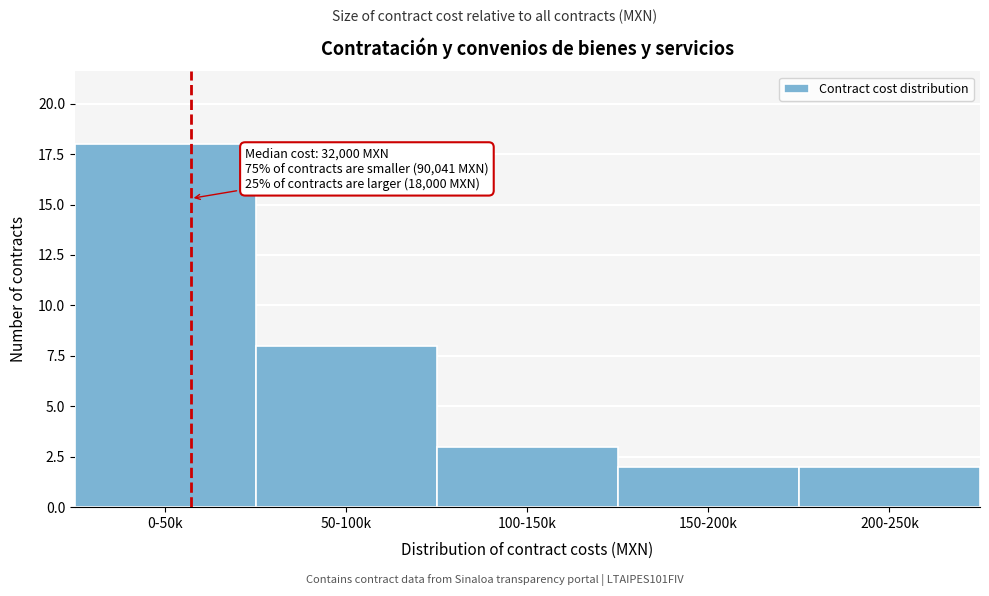

Reading right to left, what are all the values shown in this chart?

200-250k=2	150-200k=2	100-150k=3	50-100k=8	0-50k=18